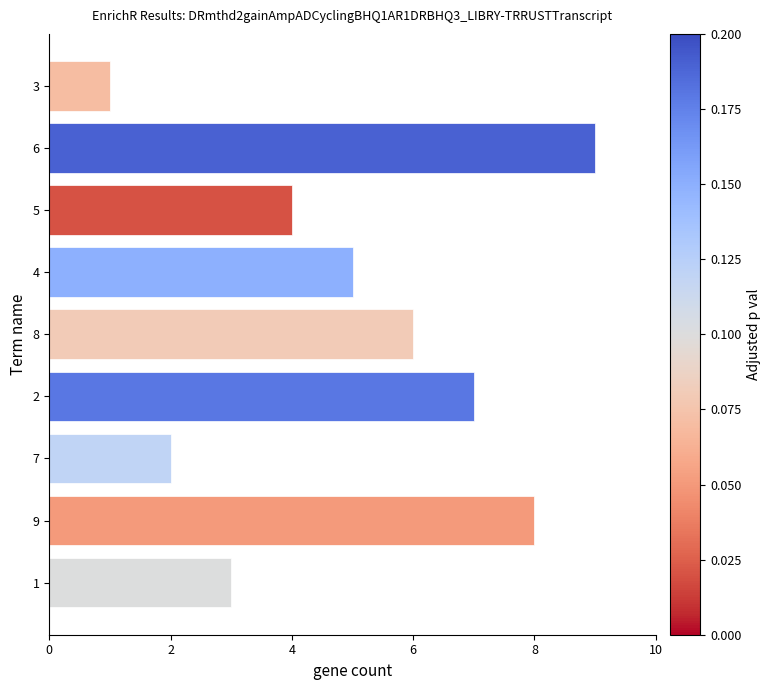

Is it true that the value at 8 is 6?

True